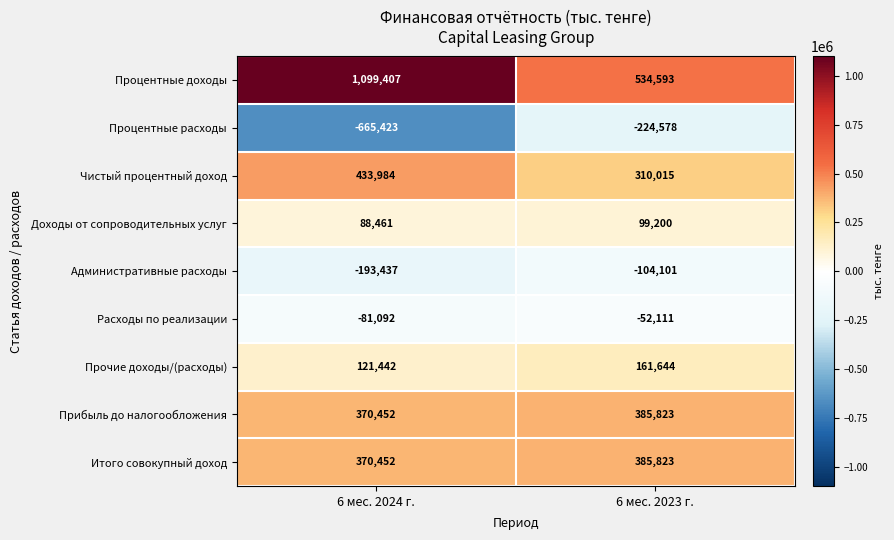

Rank the categories by Чистый процентный доход value from lowest to highest.

6 мес. 2023 г., 6 мес. 2024 г.